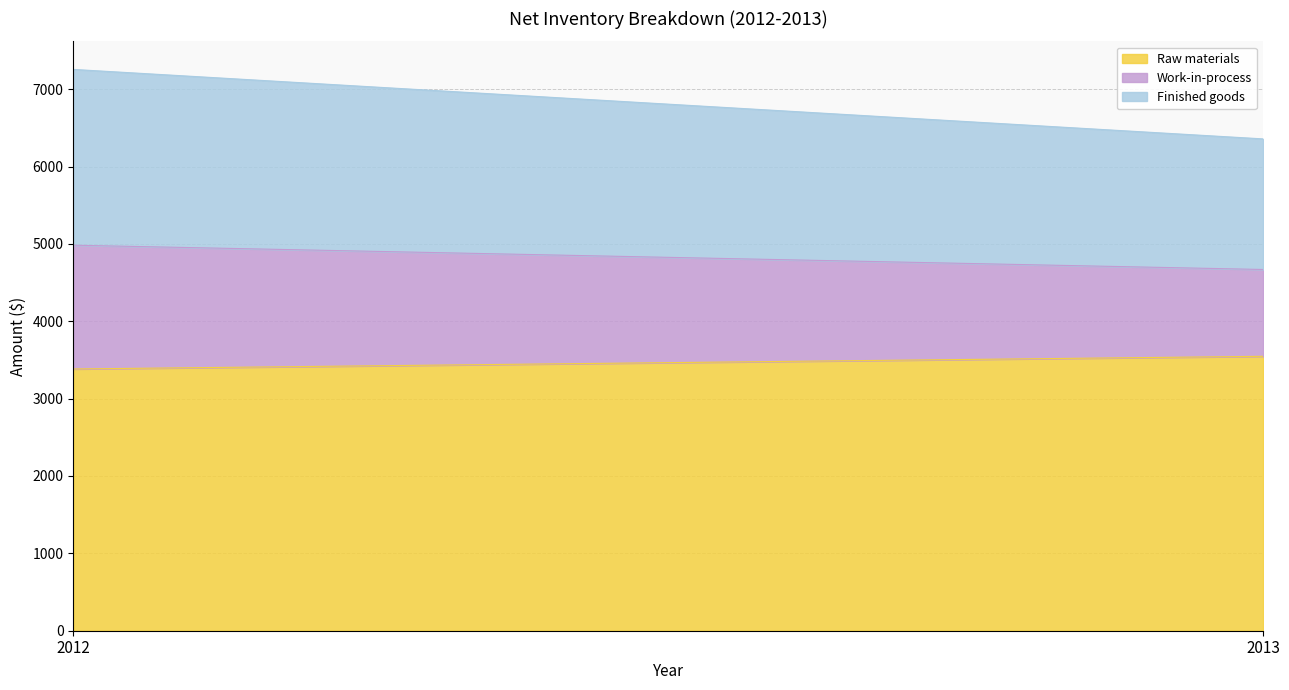

What is the value of the Work-in-process point at the 1st from the left?

1600